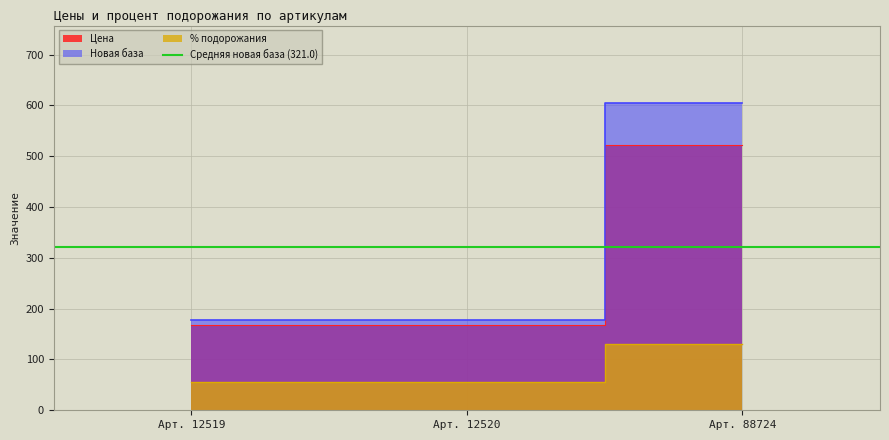

Does the chart display data point markers on the line(s)?

No